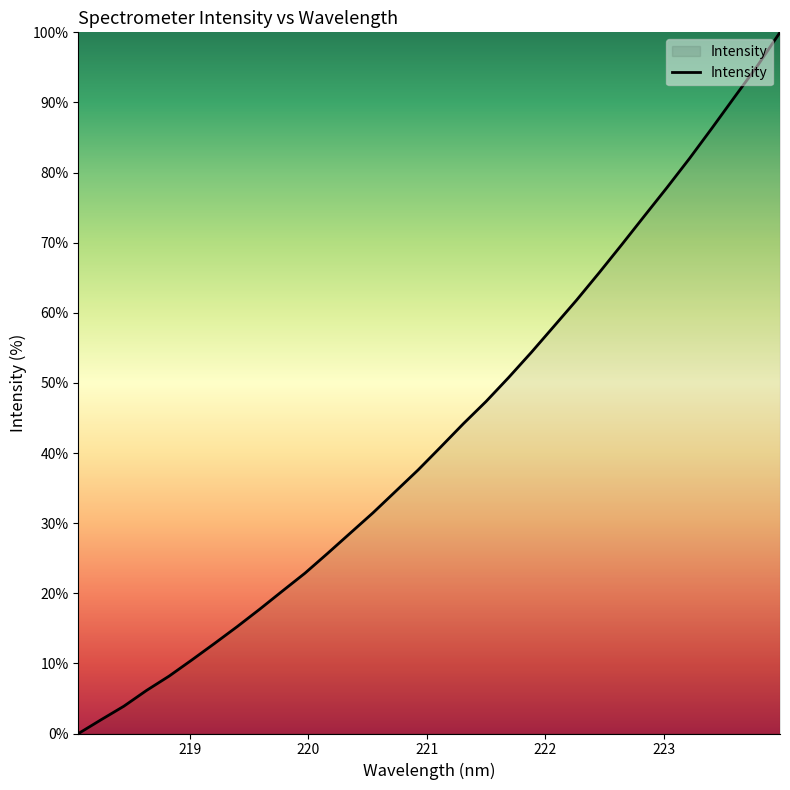

What is the difference between the maximum and minimum values?

100.0